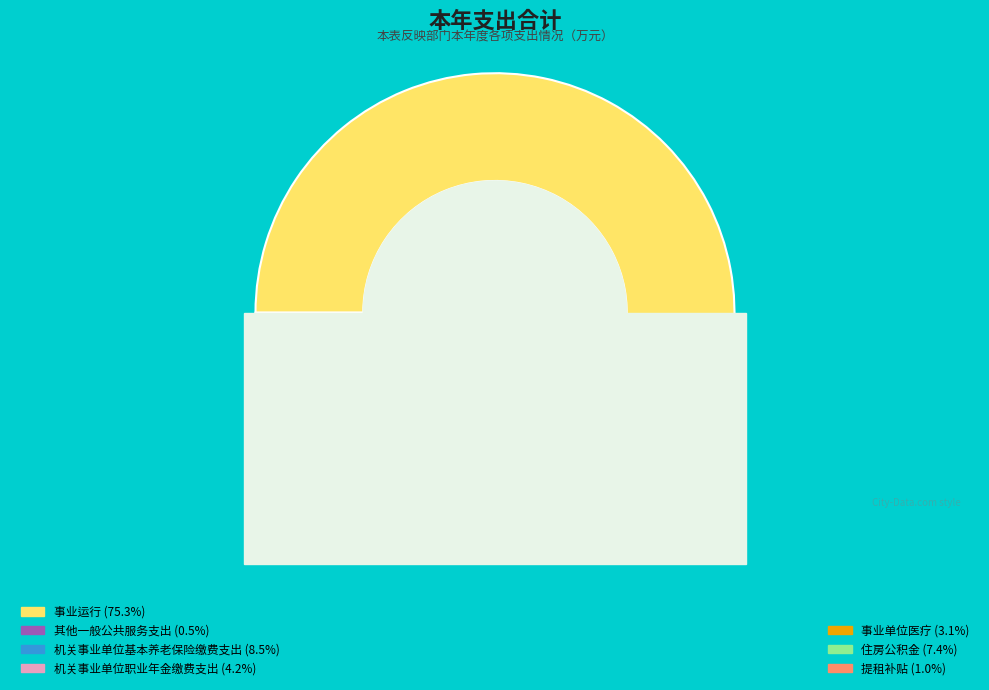

Is there a majority slice in this chart?

Yes